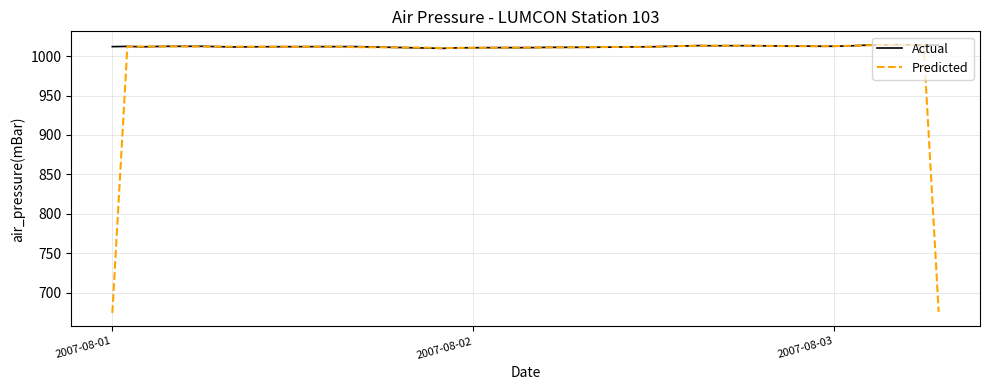

What is the minimum value for Predicted?

674.7